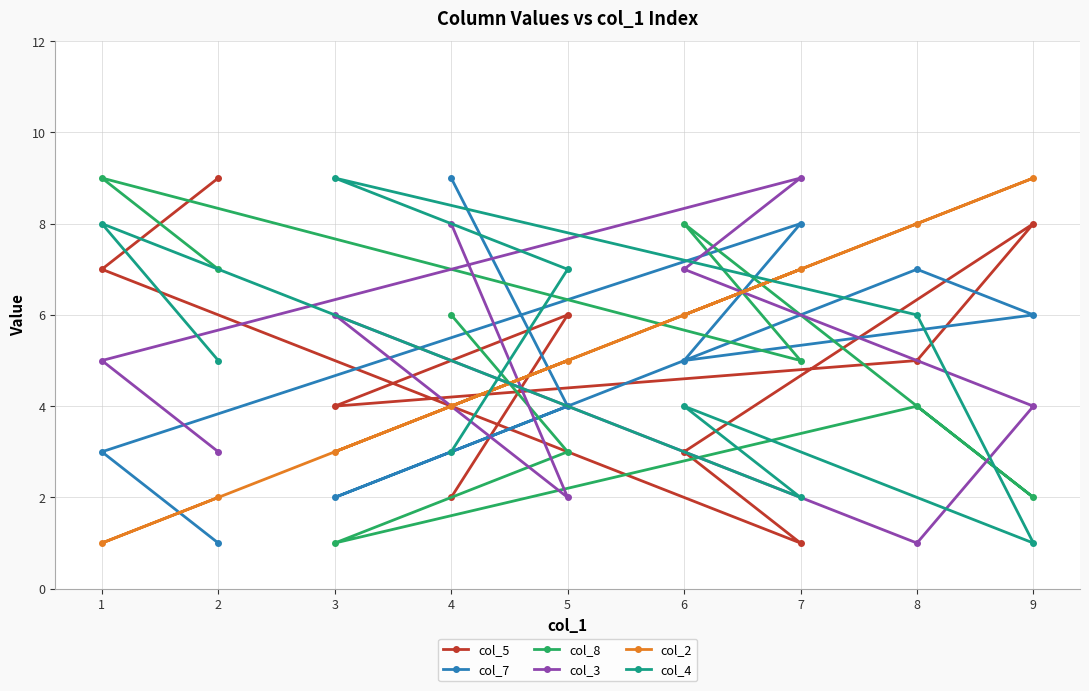

Read the col_3 value at 6.

7